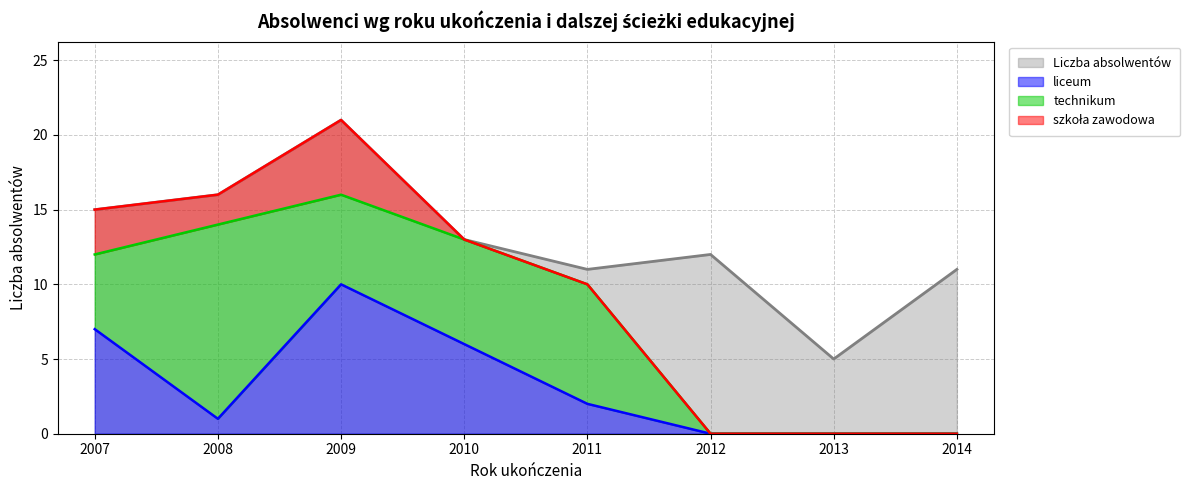

What is the spread (max minus min) of values at 2009?

11